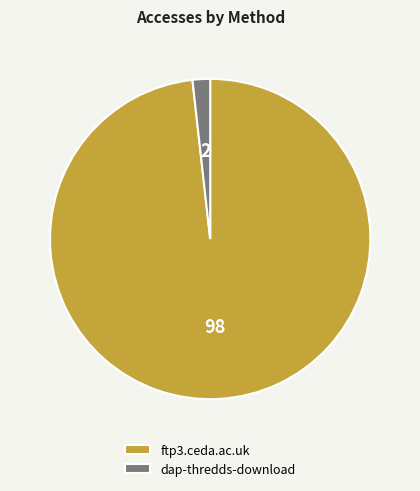

Rank the categories by value from highest to lowest.

ftp3.ceda.ac.uk, dap-thredds-download